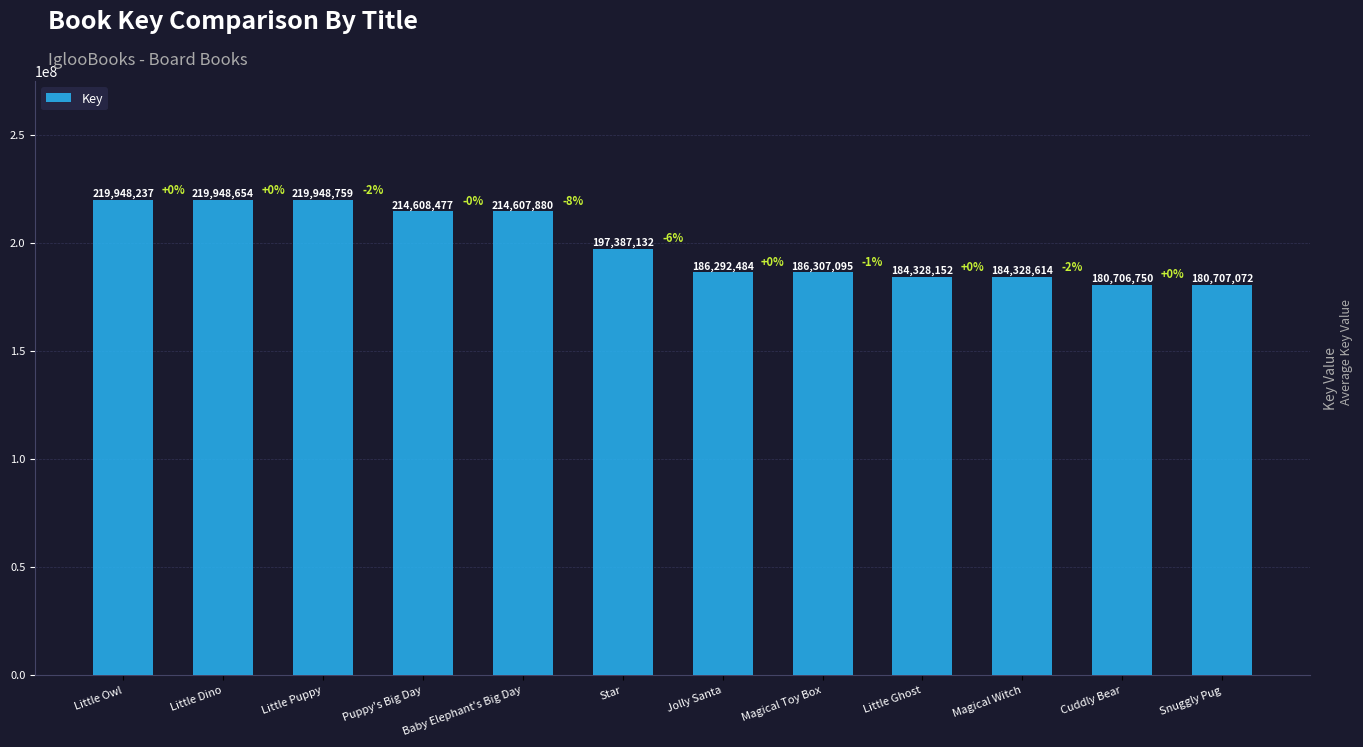

Is it true that the value at Little Puppy is 219948759?

True